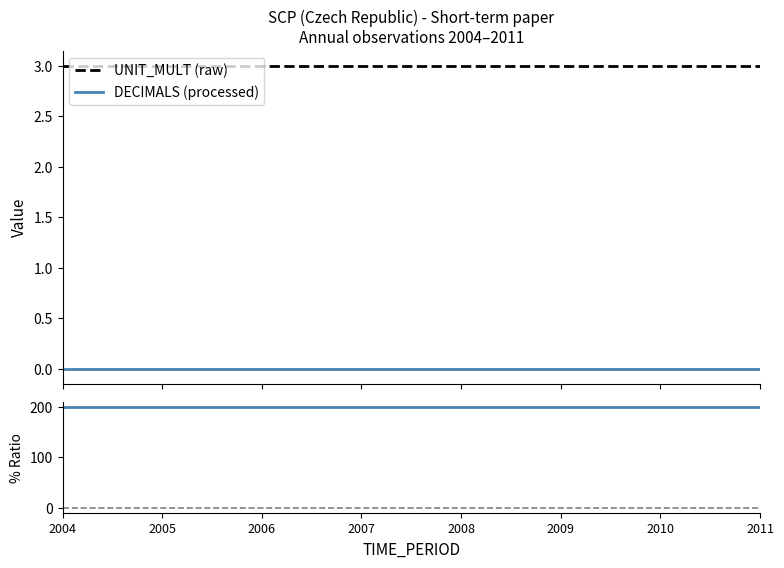

What is the greatest value displayed?

200